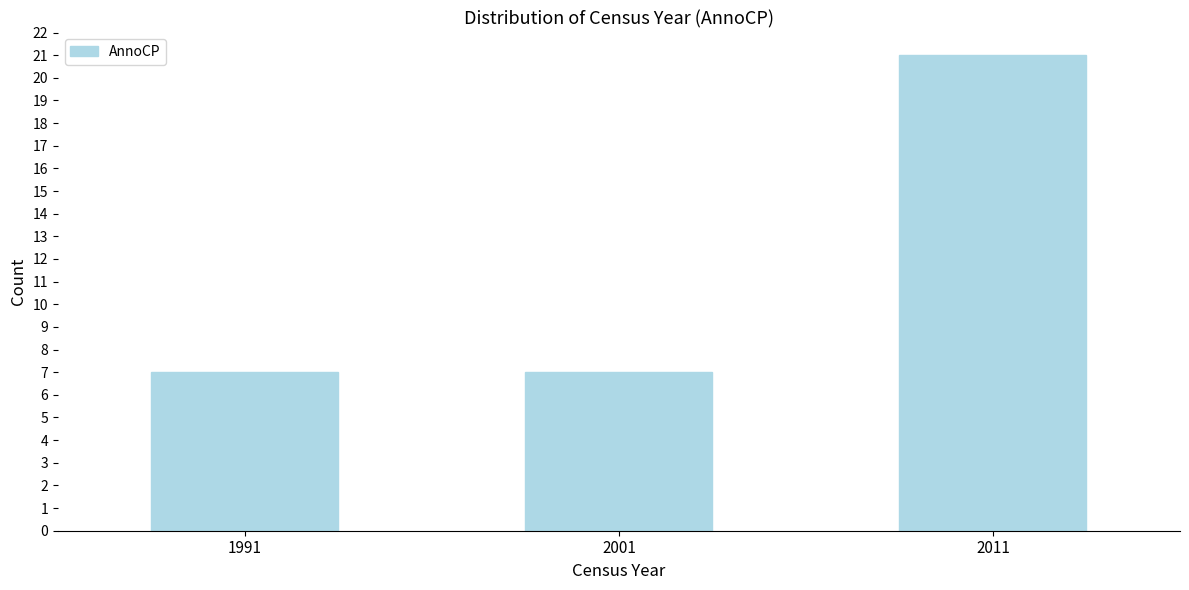

Reading left to right, transcribe all the data shown in this chart.

7	7	21